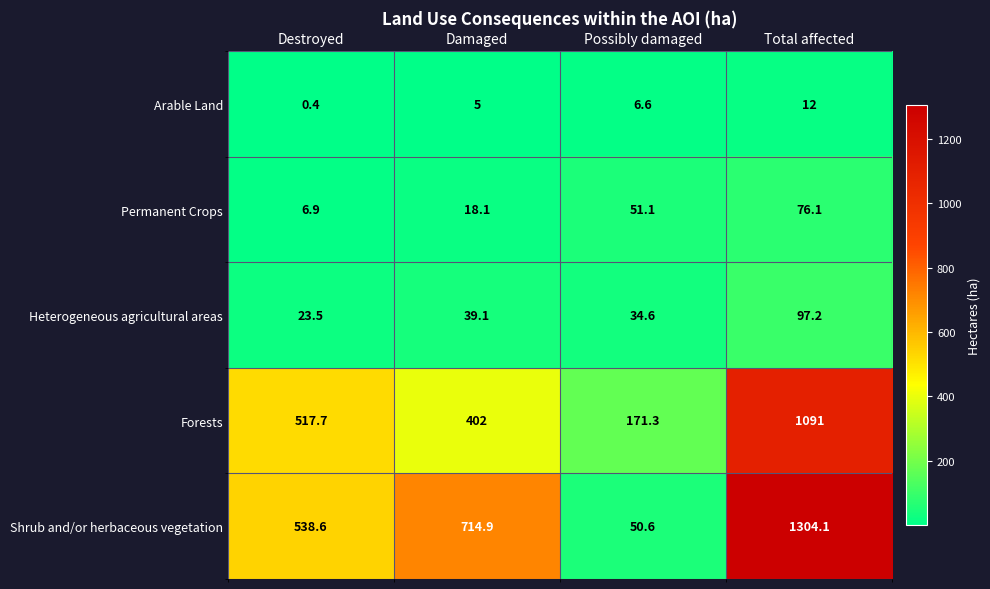

List the series in order of their peak value, lowest first.

Arable Land, Permanent Crops, Heterogeneous agricultural areas, Forests, Shrub and/or herbaceous vegetation